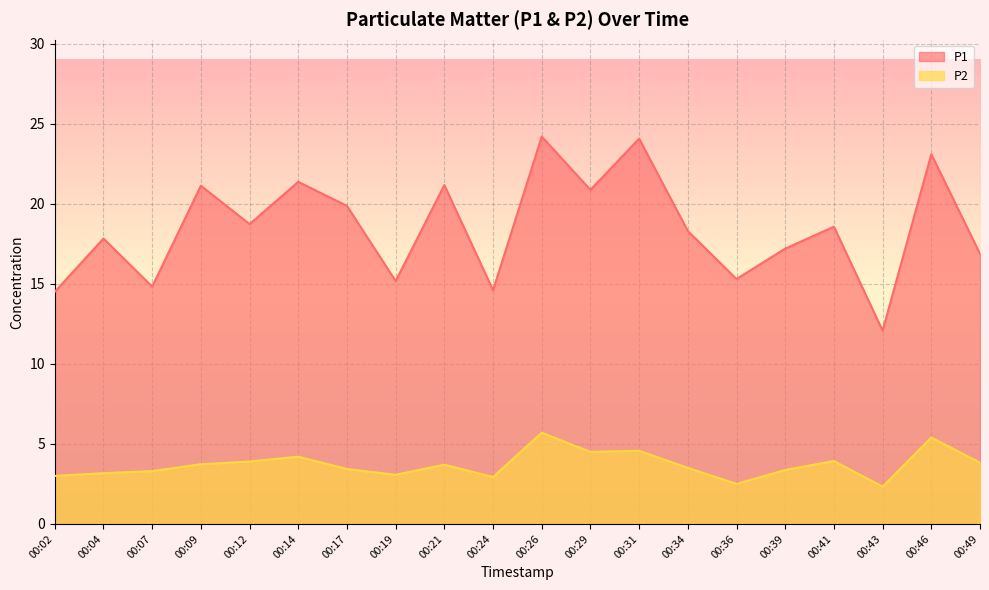

The value of P2 at 00:41 is 2.2. True or false?

False